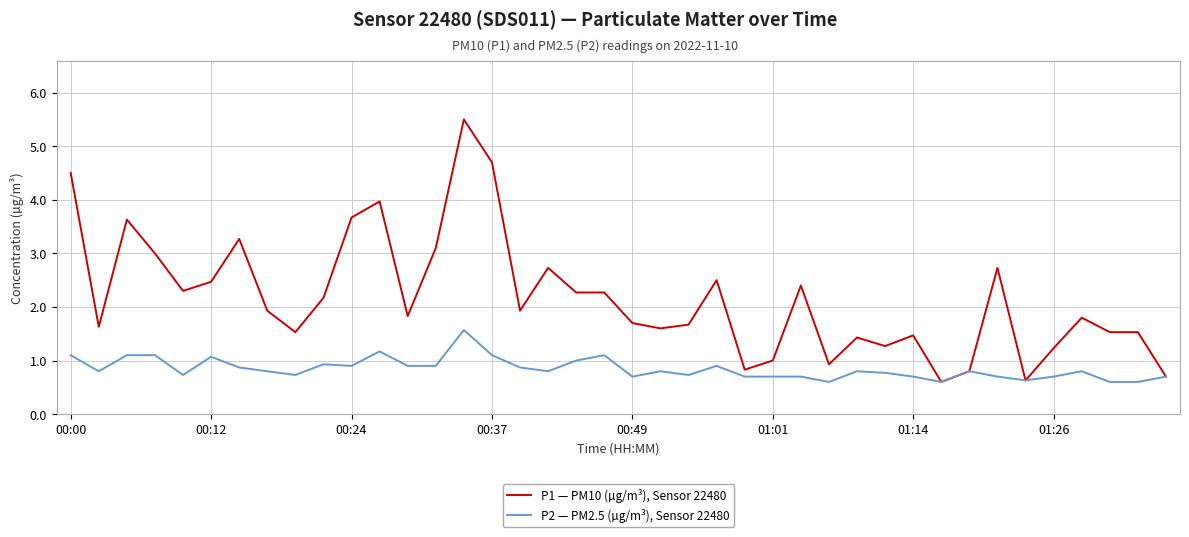

What is the sum of all P1 — PM10 (µg/m³), Sensor 22480 values?

86.8